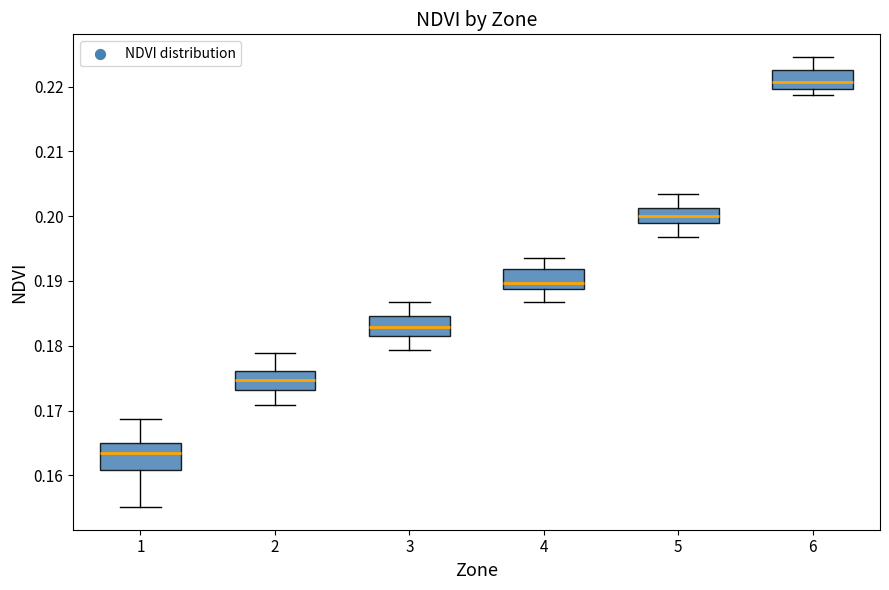

Reading left to right, read every box against the y-axis: the position of its median line, the range the box covers, and the ends of its whiskers. The values are not printed on the chart, so give them approximately, as read against the axis.

1: median 0.163, box 0.161 to 0.165, whiskers 0.155 to 0.169
2: median 0.175, box 0.173 to 0.176, whiskers 0.171 to 0.179
3: median 0.183, box 0.181 to 0.185, whiskers 0.179 to 0.187
4: median 0.190, box 0.189 to 0.192, whiskers 0.187 to 0.193
5: median 0.200, box 0.199 to 0.201, whiskers 0.197 to 0.203
6: median 0.221, box 0.220 to 0.223, whiskers 0.219 to 0.225